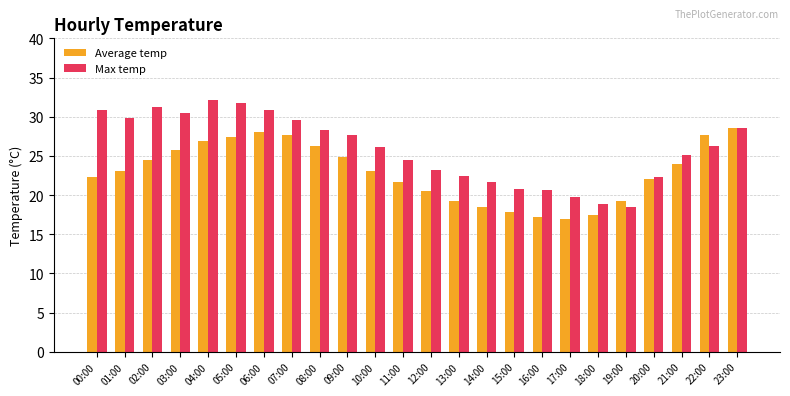

What are all the series names shown in the legend?

Average temp, Max temp